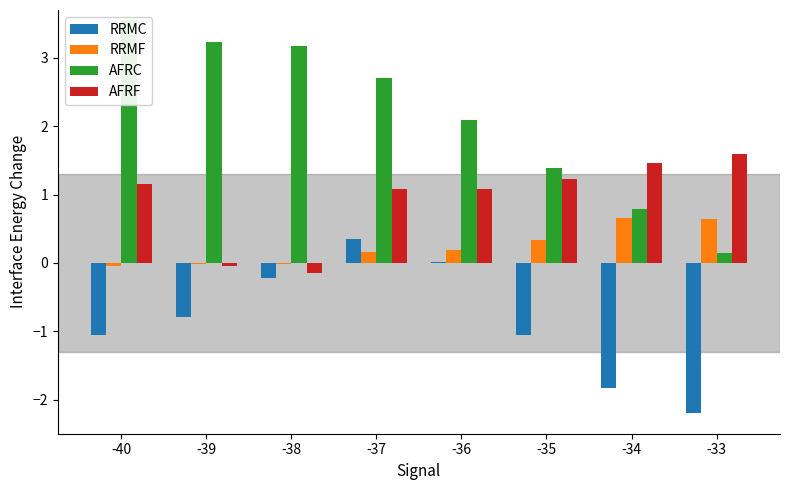

True or false: RRMF has a value of 0.2 at -37.

True